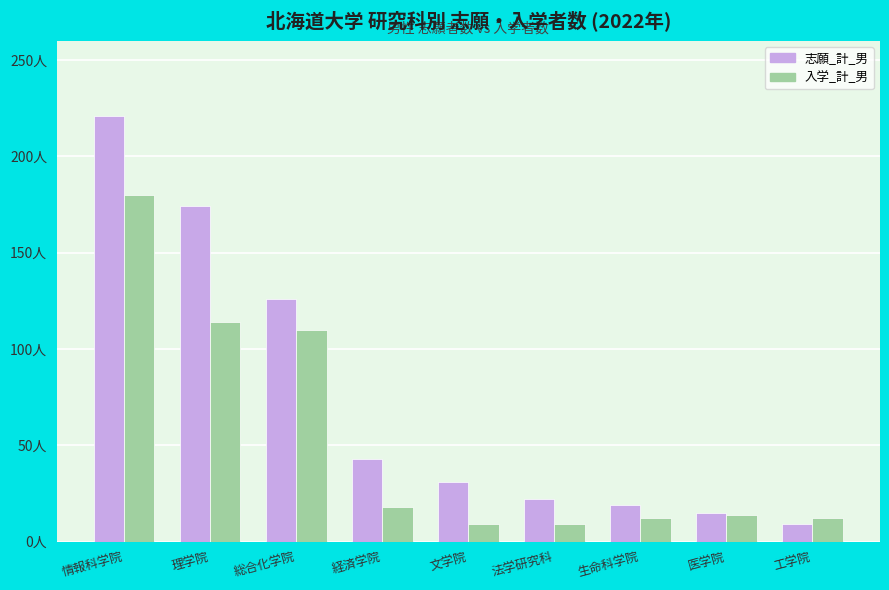

What are all the series names shown in the legend?

志願_計_男, 入学_計_男